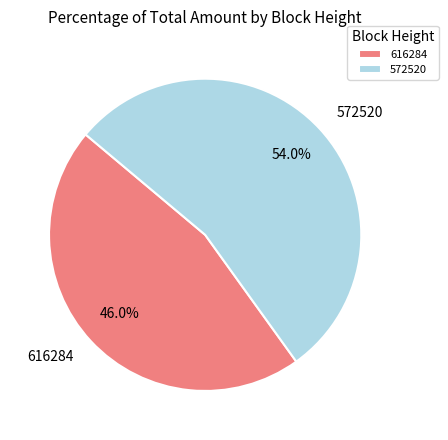

Count the number of slices in the pie.

2